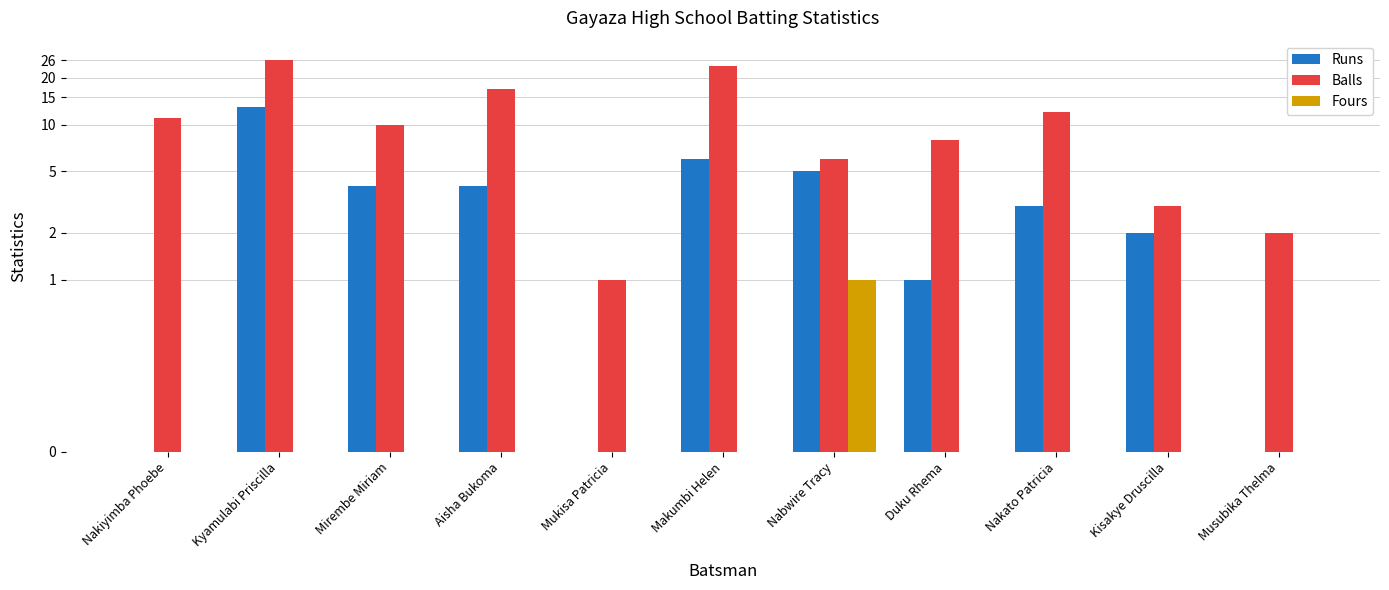

At which label does Balls first exceed 10?

Nakiyimba Phoebe